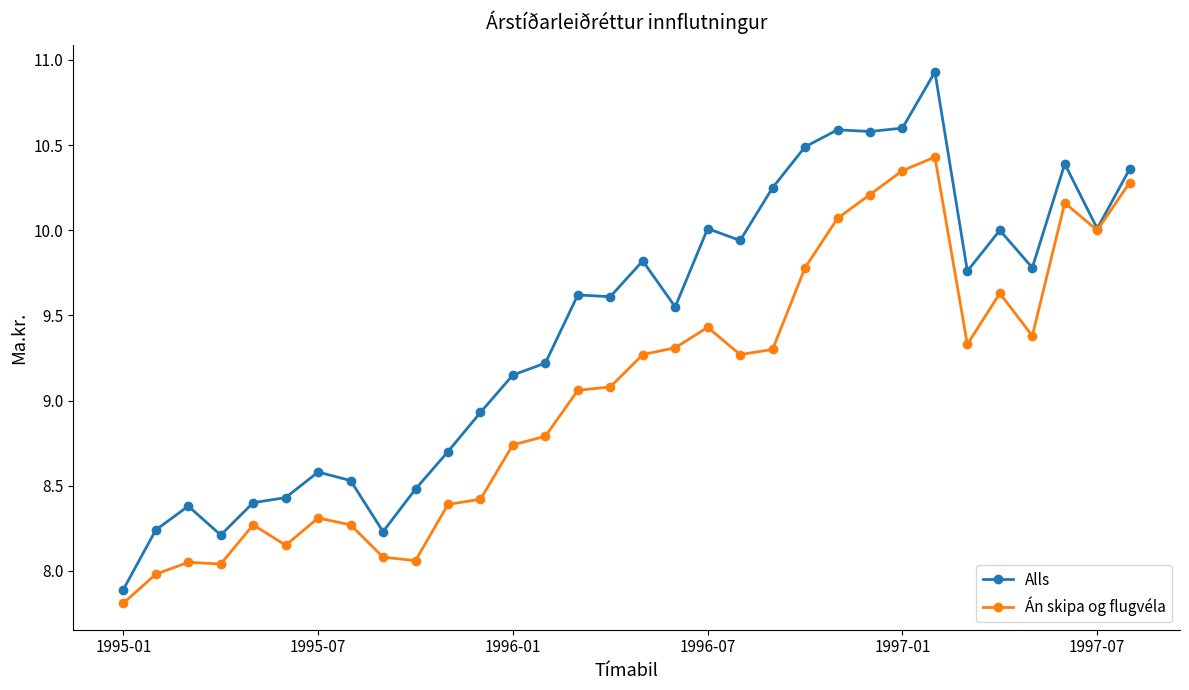

What is the smallest value displayed?

7.8